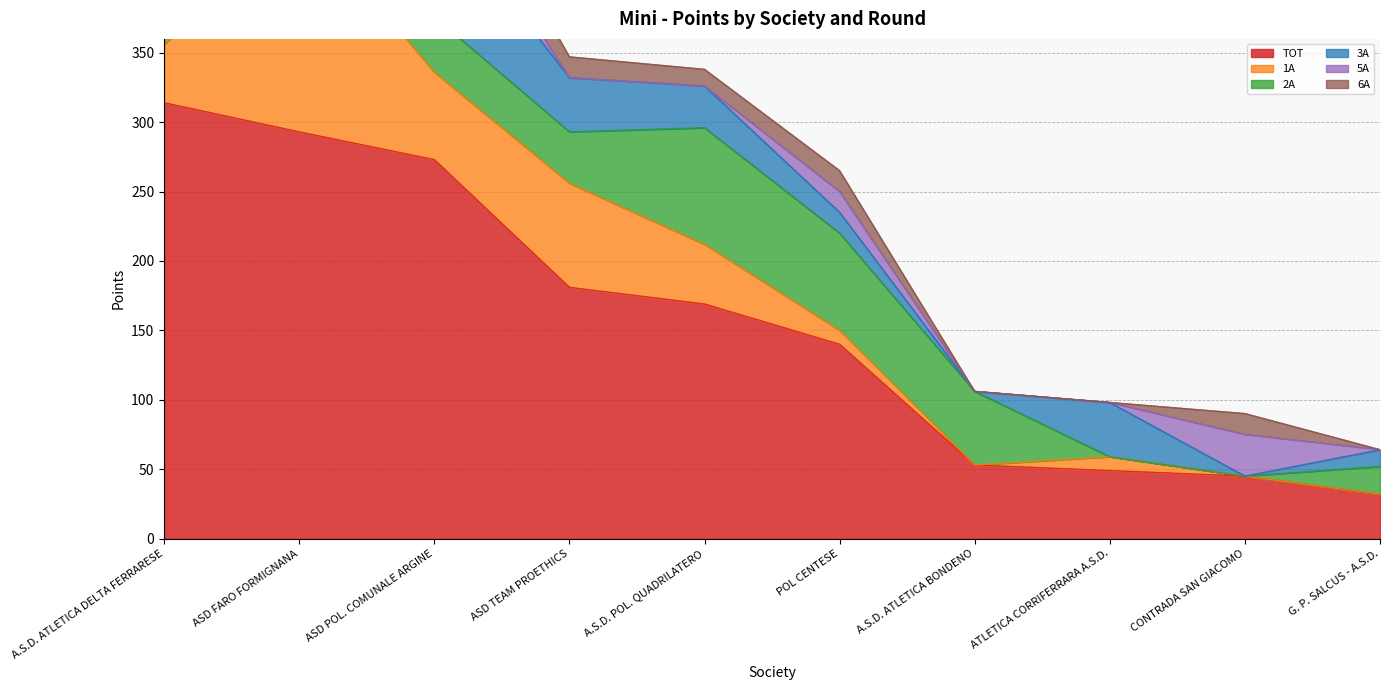

What is the total value across all series at POL CENTESE?

265